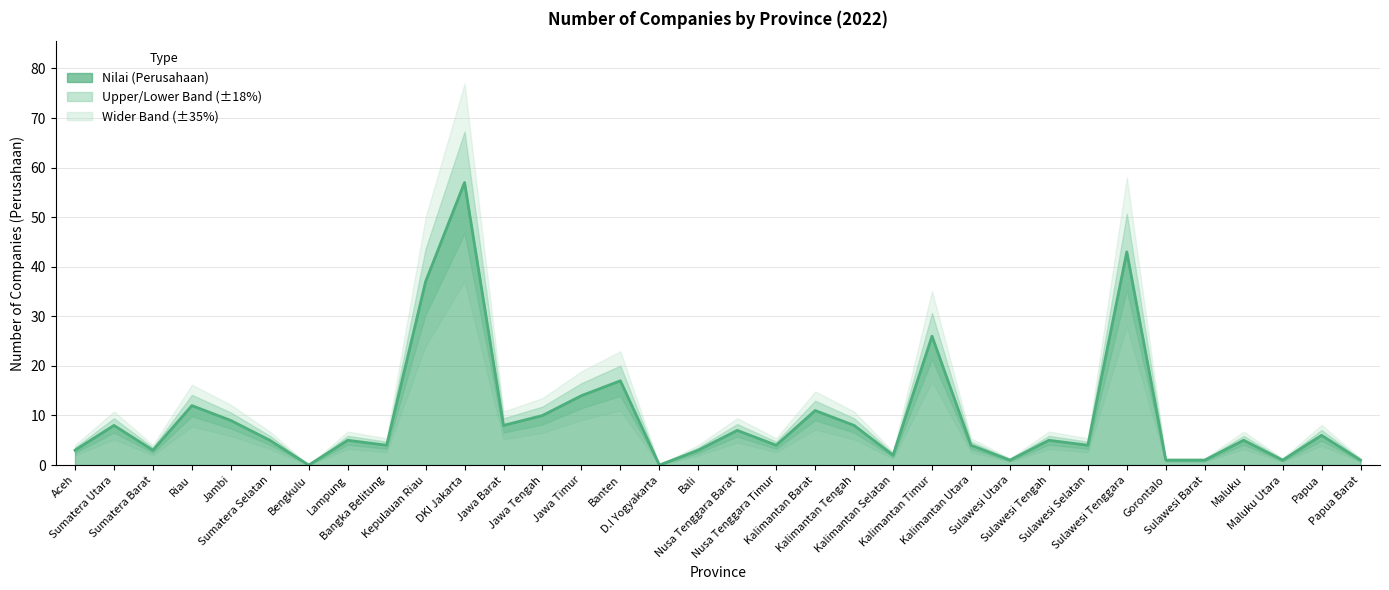

What is the ratio of the value at Sulawesi Barat to the value at Bali?

0.3